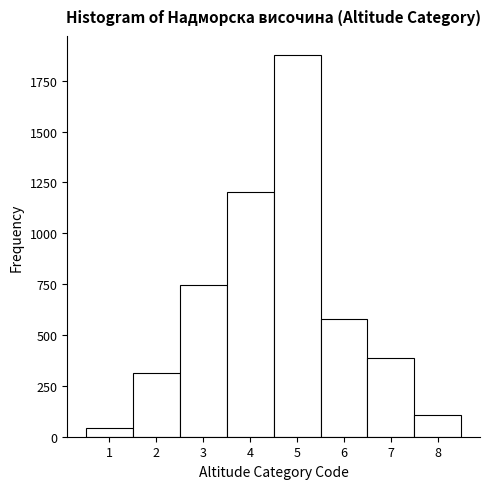

What is the height of the bar covering 3.5 to 4.5 on the x-axis? The values are not printed on the chart, so give them approximately, as read against the axis.

1200